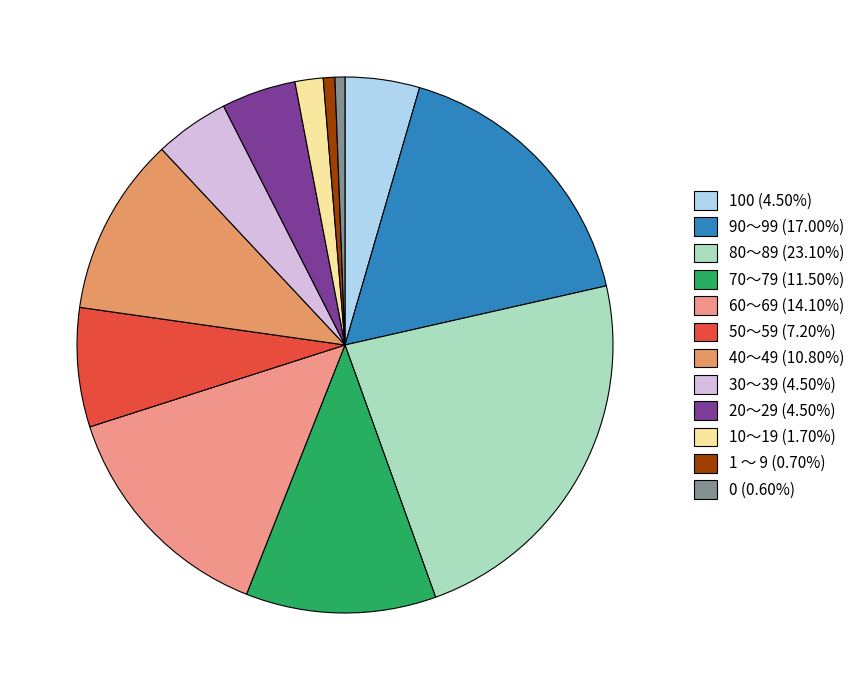

How many slices are in this pie chart?

12